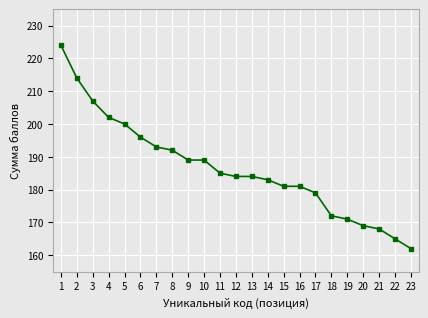

How many categories are shown in the chart?

23